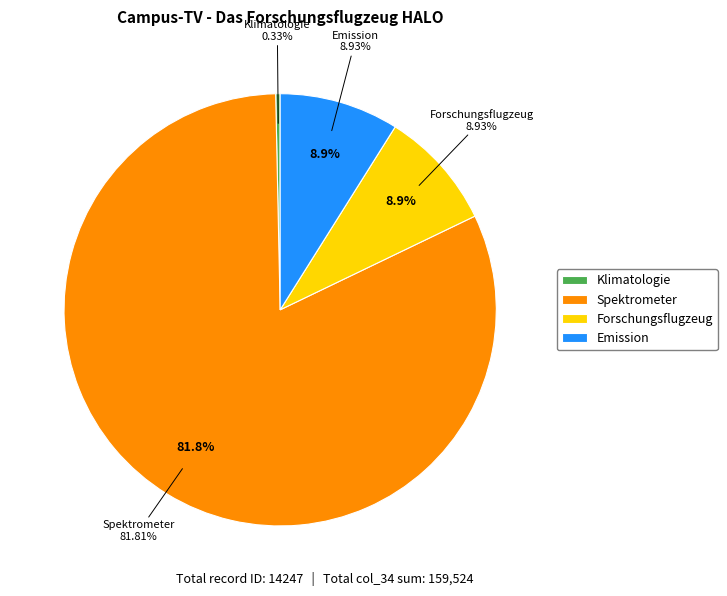

Is it true that Spektrometer is 89% of the pie?

False